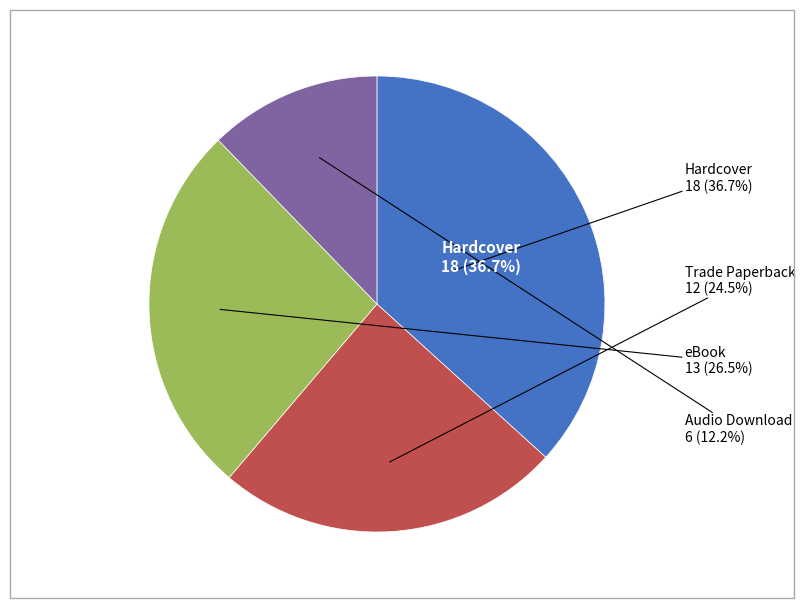

To the nearest percent, what is the difference between the Audio Download and Trade Paperback slice percentages?

12%